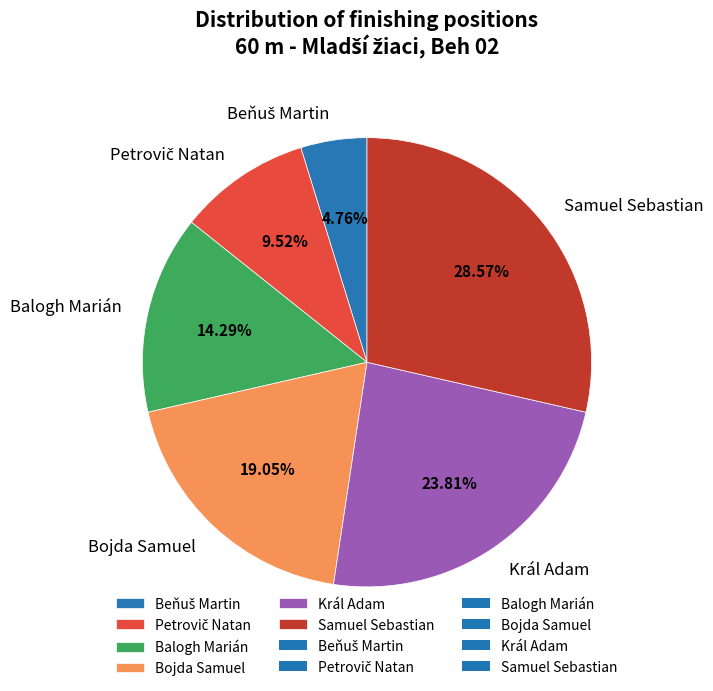

How many slices are in this pie chart?

6